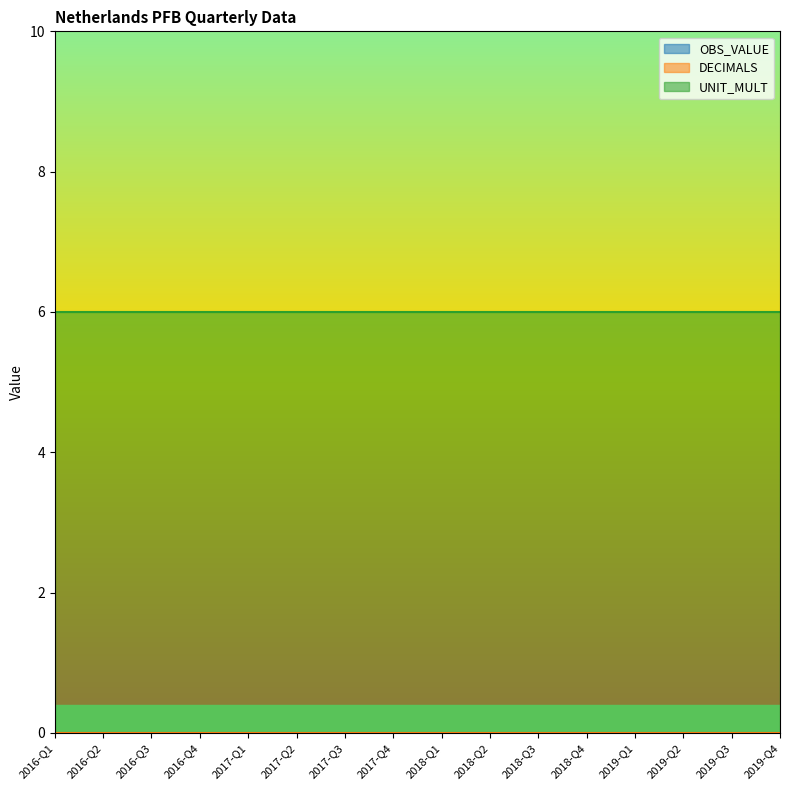

Where is DECIMALS nearest to the value 0?

2016-Q1